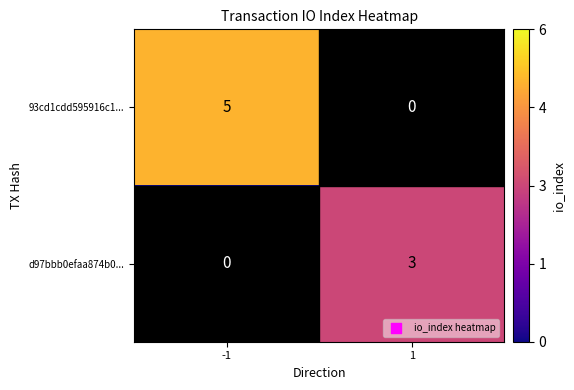

Between -1 and 1, which series saw the biggest shift?

93cd1cdd595916c1...